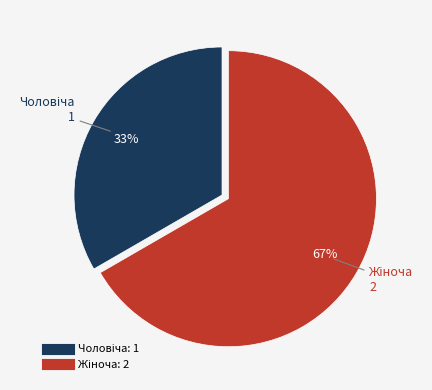

To the nearest percent, what is the average slice percentage?

50%